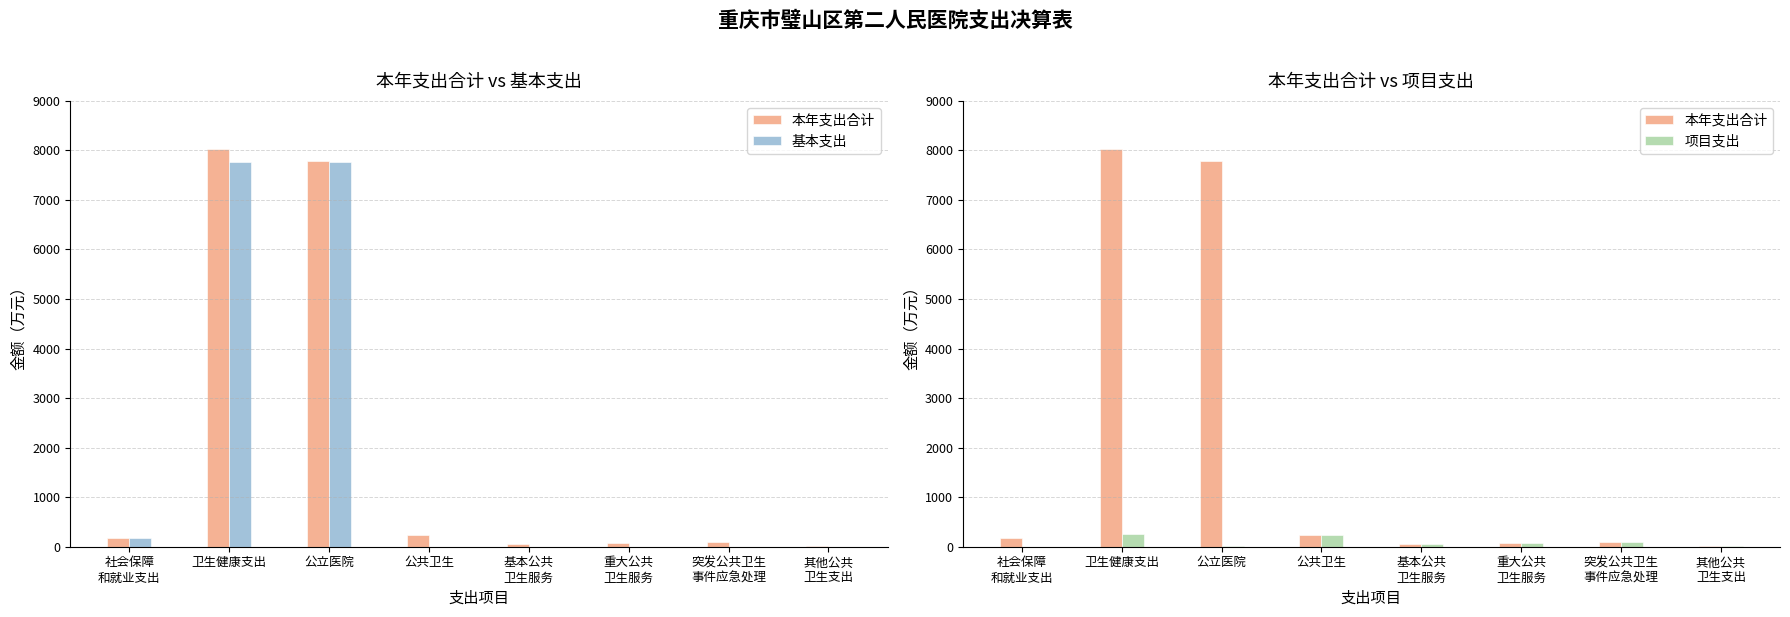

What is the approximate value of 项目支出 at 公共卫生?

243.9